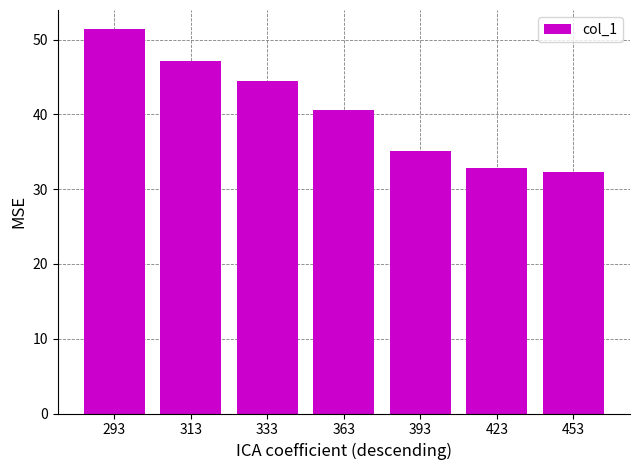

Between 363 and 333, which is larger?

333